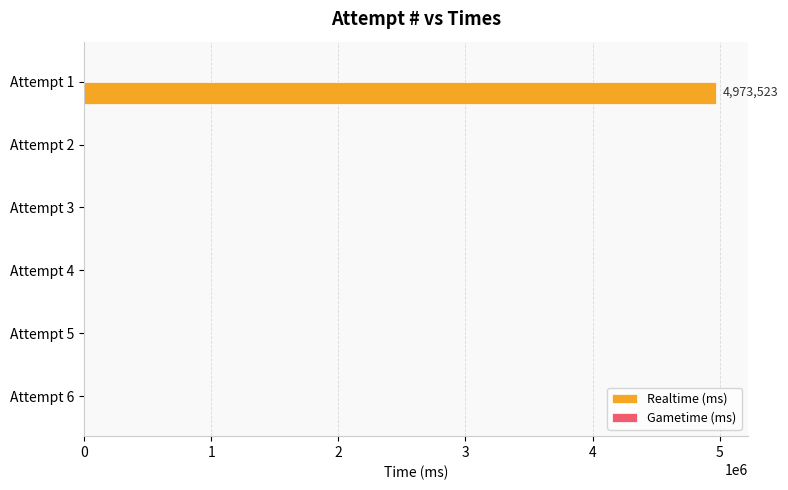

What is the change in value from Attempt 6 to Attempt 1?

+4973523